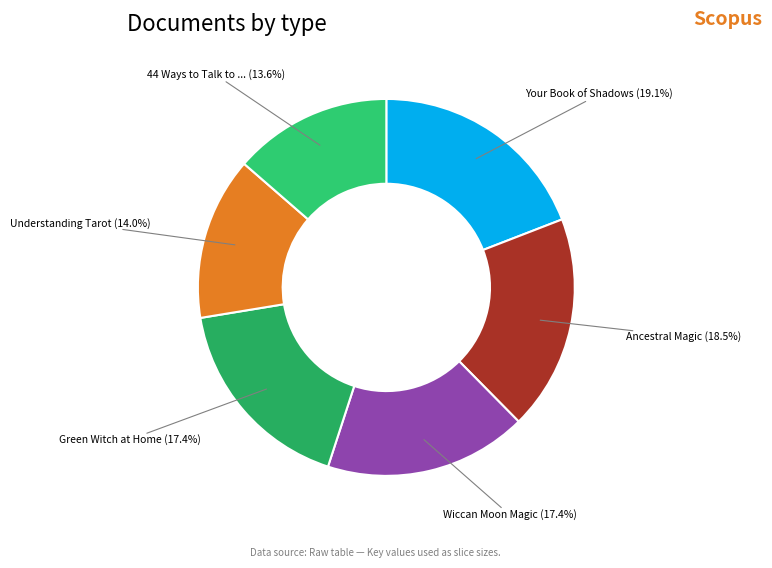

Count the number of slices in the pie.

6